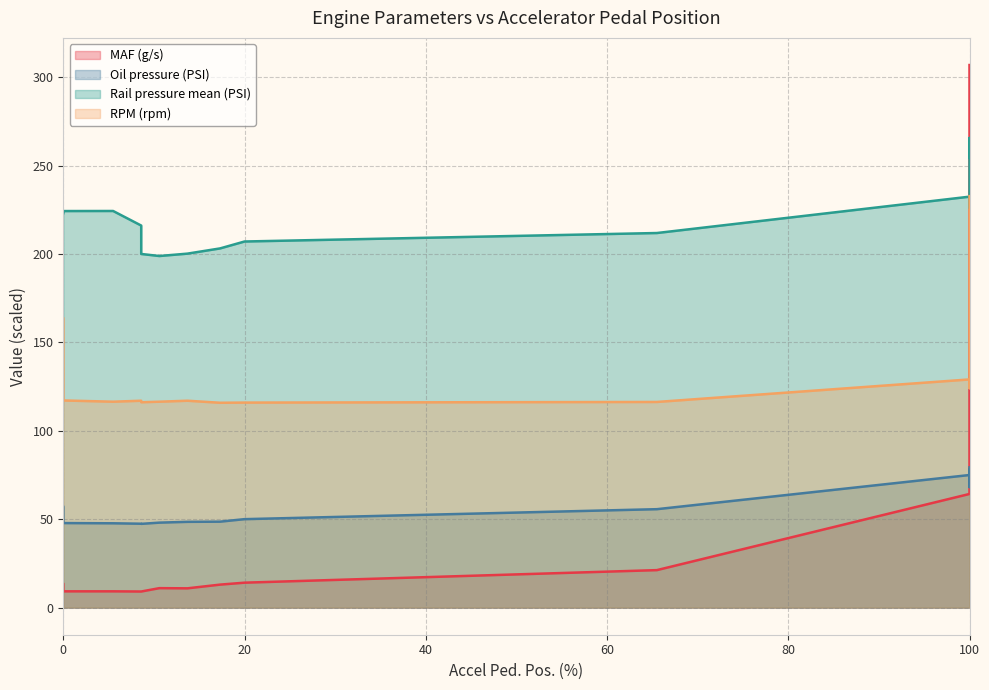

What is the total value across all series at 100?

500.9